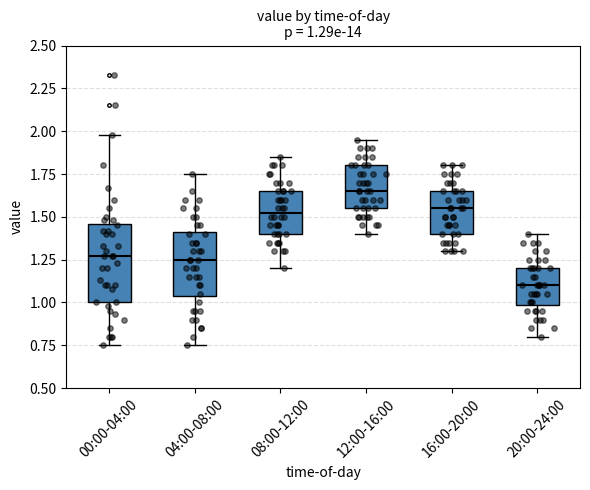

Which box is the tallest, from its lower edge to its upper edge?

00:00-04:00